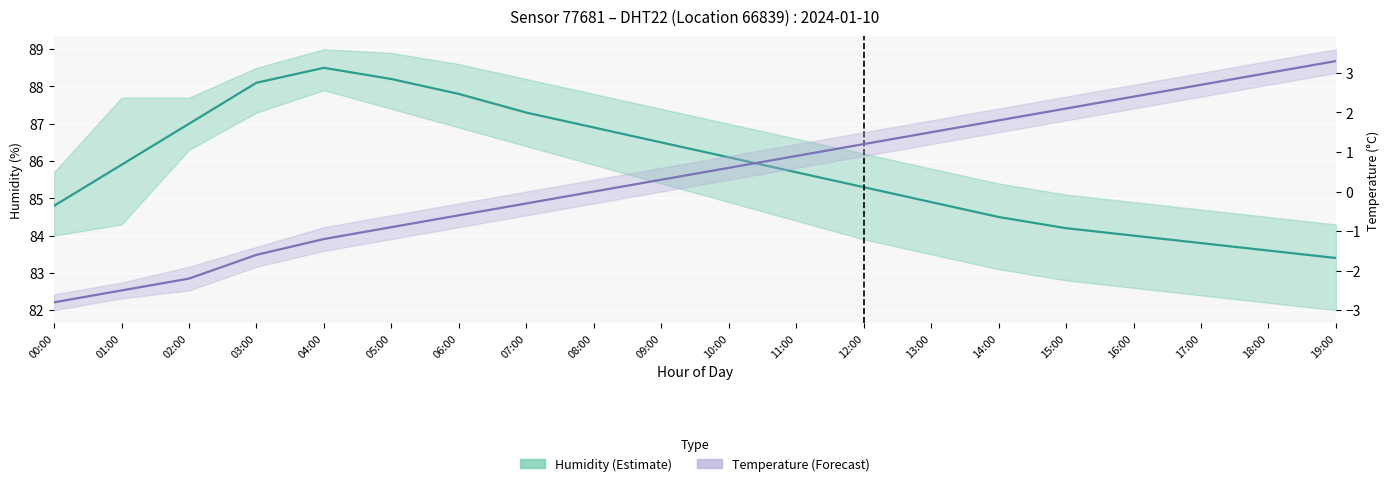

Which series has the widest spread of values?

Temperature (mean)